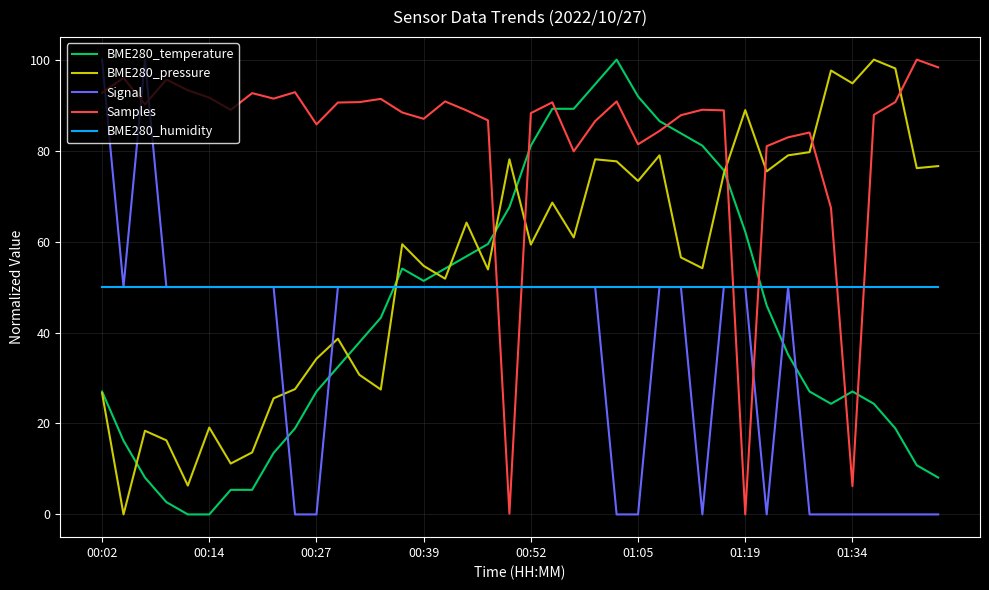

What is the maximum value shown in the chart?

100.0